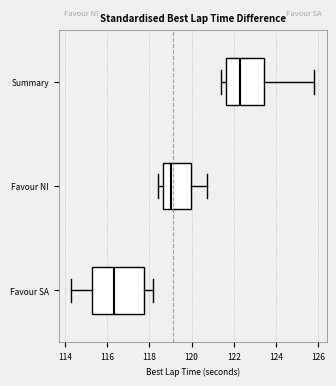

Which box's median line is the furthest to the right?

Summary